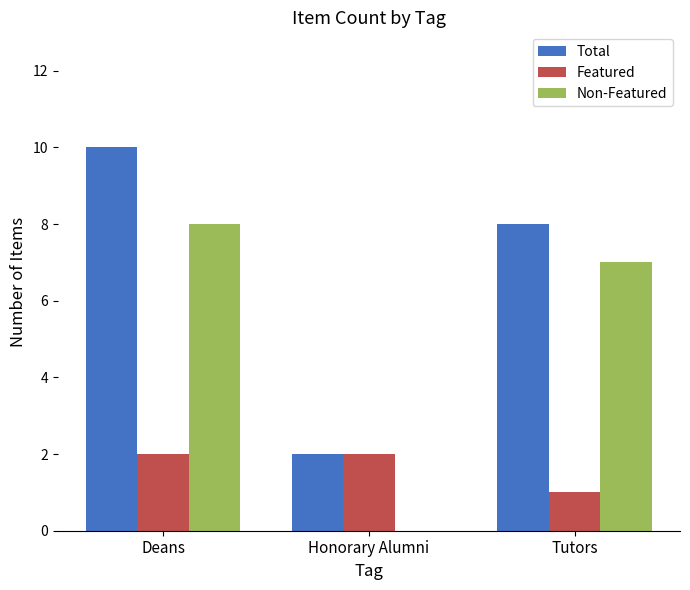

What are all the series names shown in the legend?

Total, Featured, Non-Featured